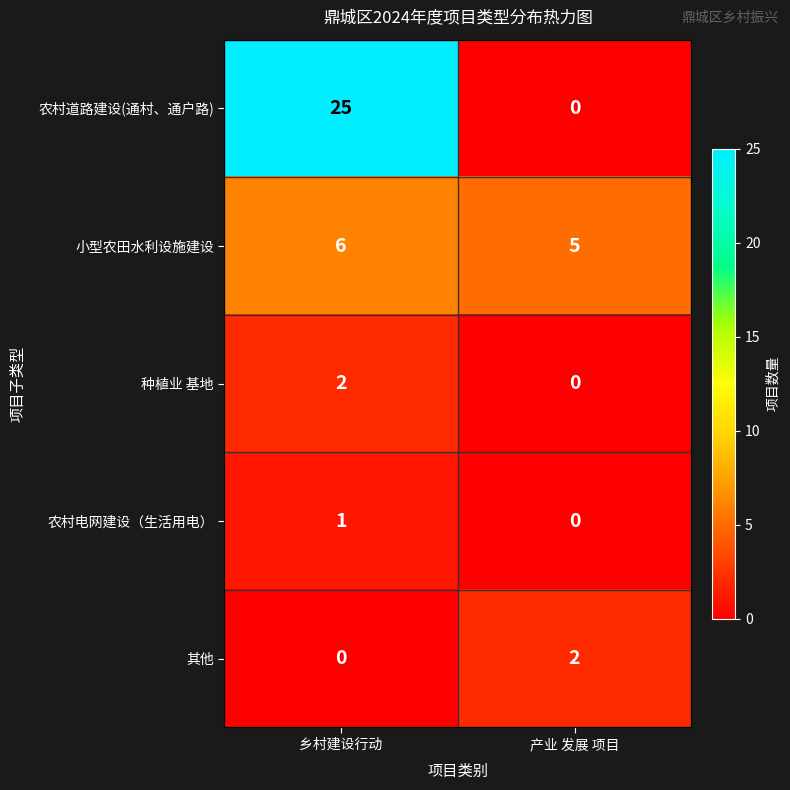

Which category has the lowest value in the 农村道路建设(通村、通户路) series?

产业 发展 项目